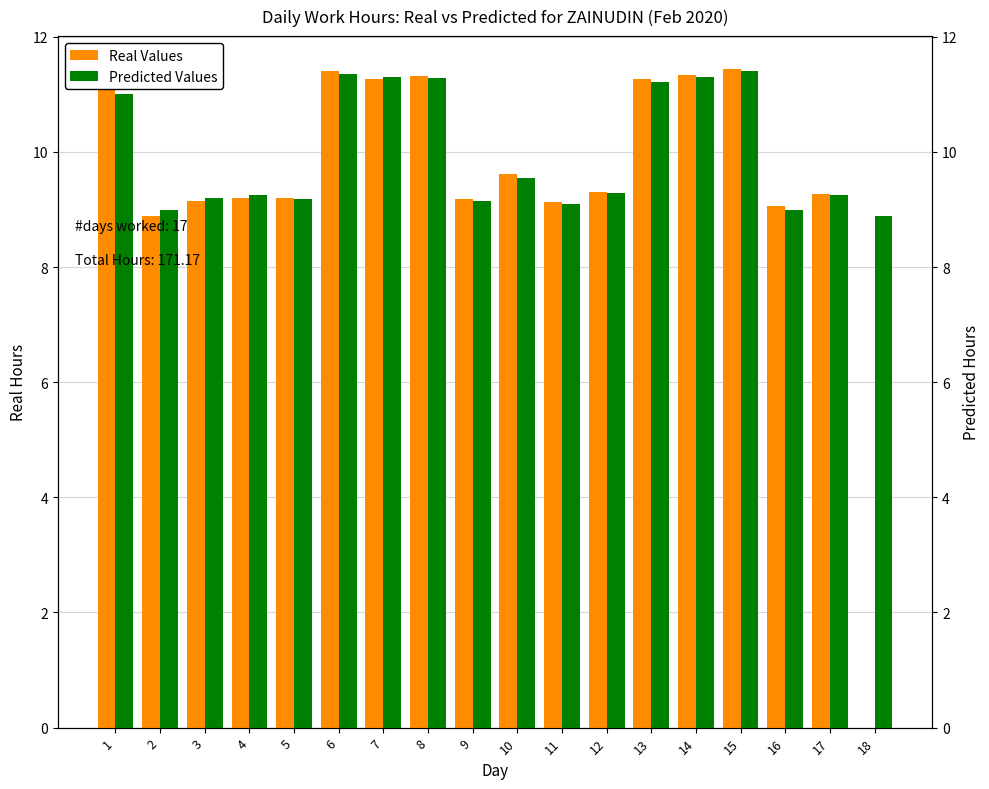

Is it true that Predicted Values equals 9.2 at 3?

True